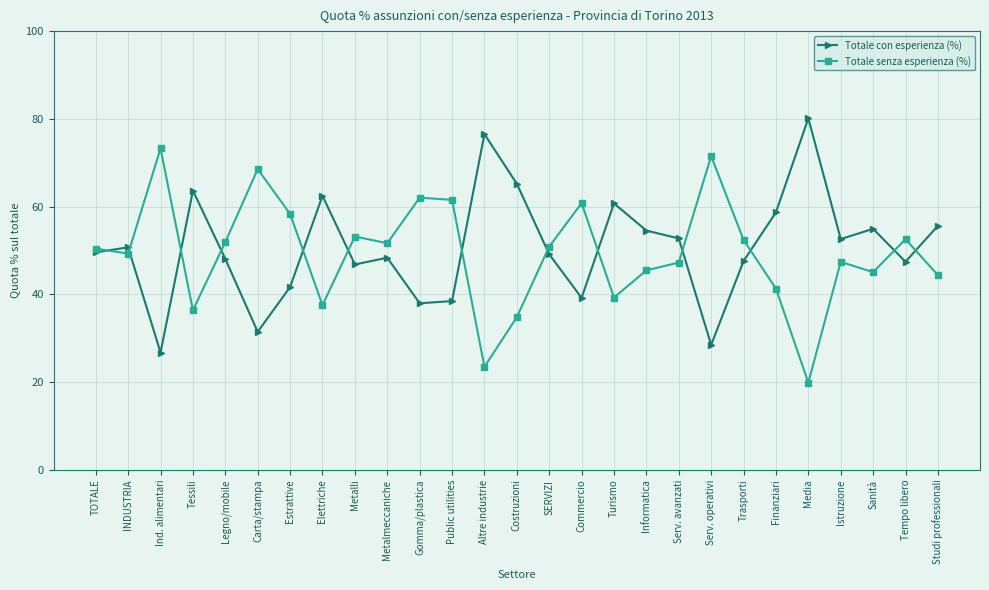

What is the difference between the highest and lowest values at Informatica?

9.1